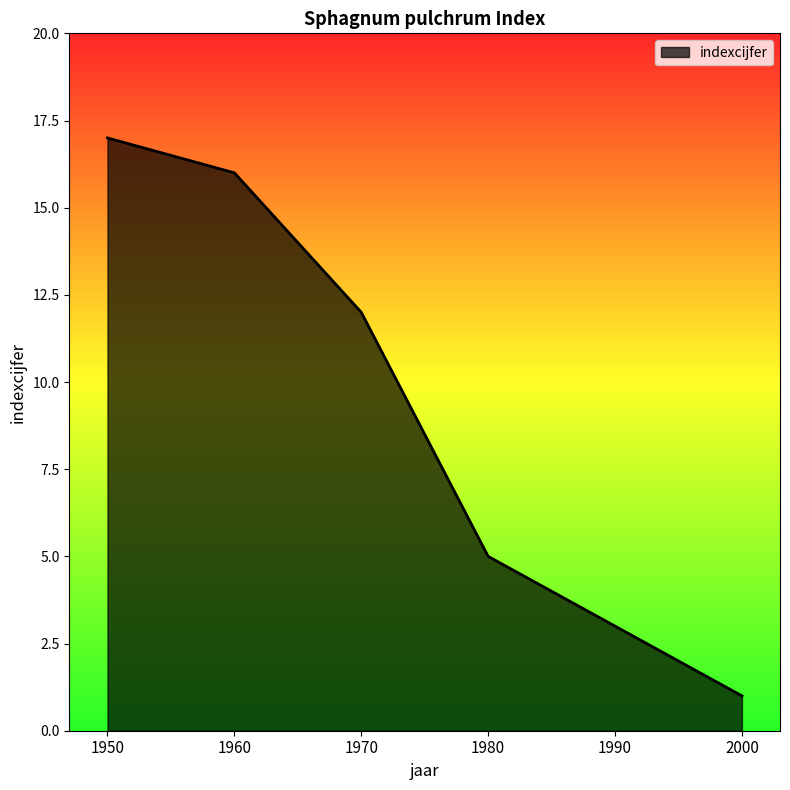

What is the greatest value displayed?

17